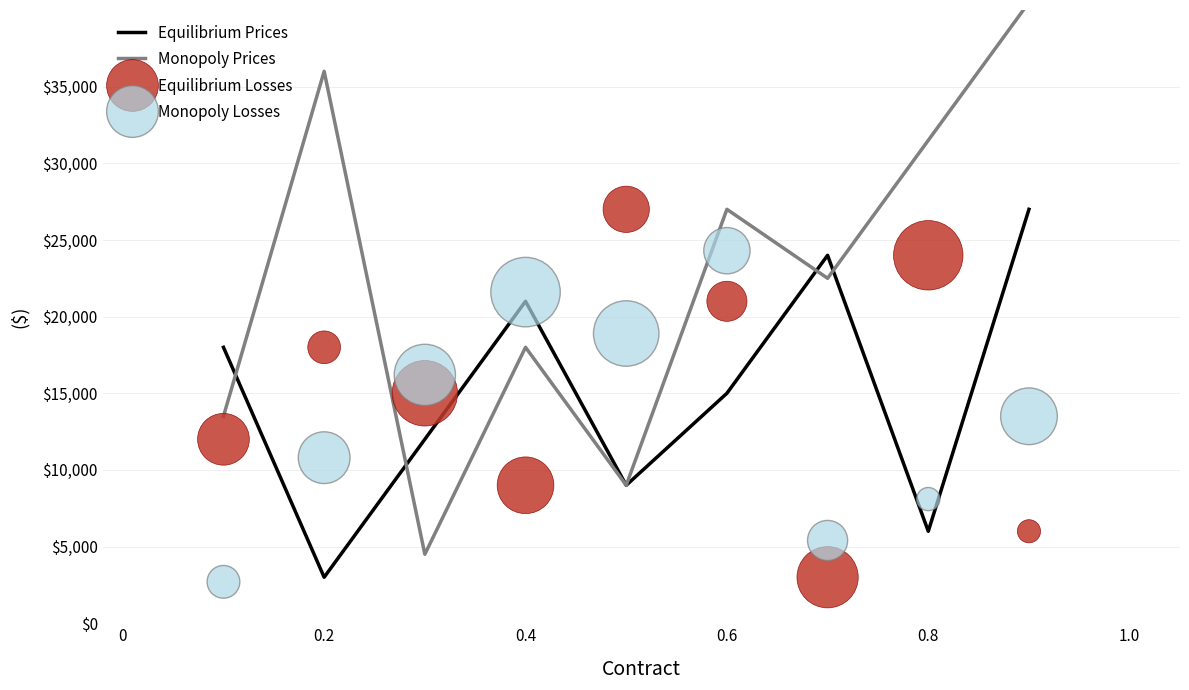

Which series contains the highest Y value?

Monopoly Prices